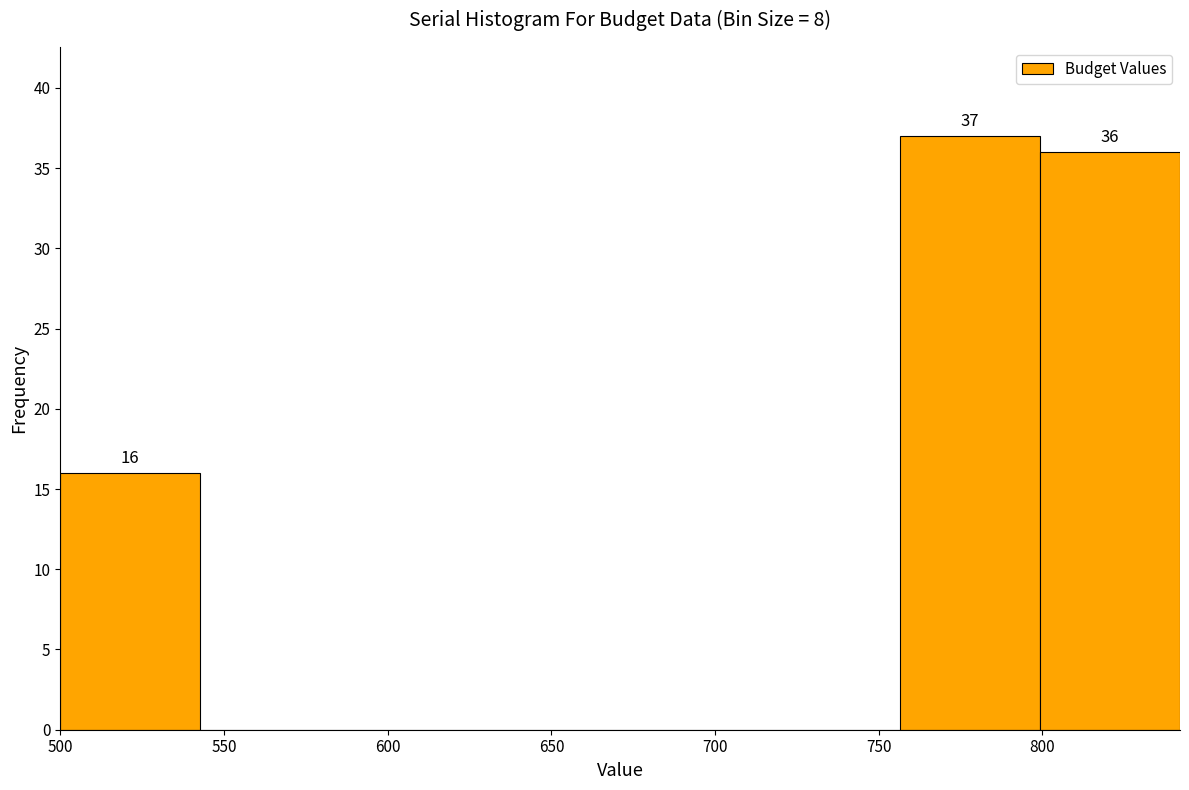

Over which range of the x-axis is the bar tallest?

755 to 800